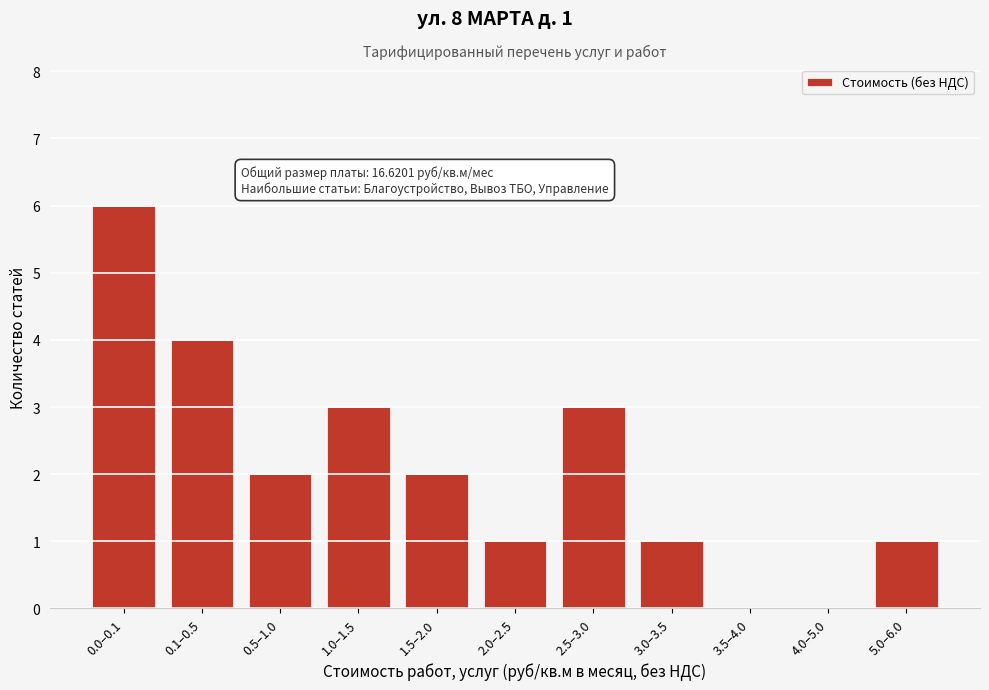

Reading left to right, what are all the values shown in this chart?

0.0–0.1=6	0.1–0.5=4	0.5–1.0=2	1.0–1.5=3	1.5–2.0=2	2.0–2.5=1	2.5–3.0=3	3.0–3.5=1	3.5–4.0=0	4.0–5.0=0	5.0–6.0=1